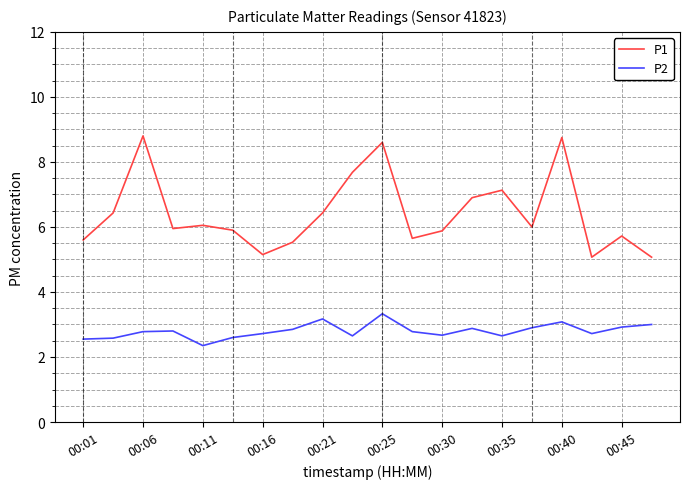

Which series has the widest spread of values?

P1